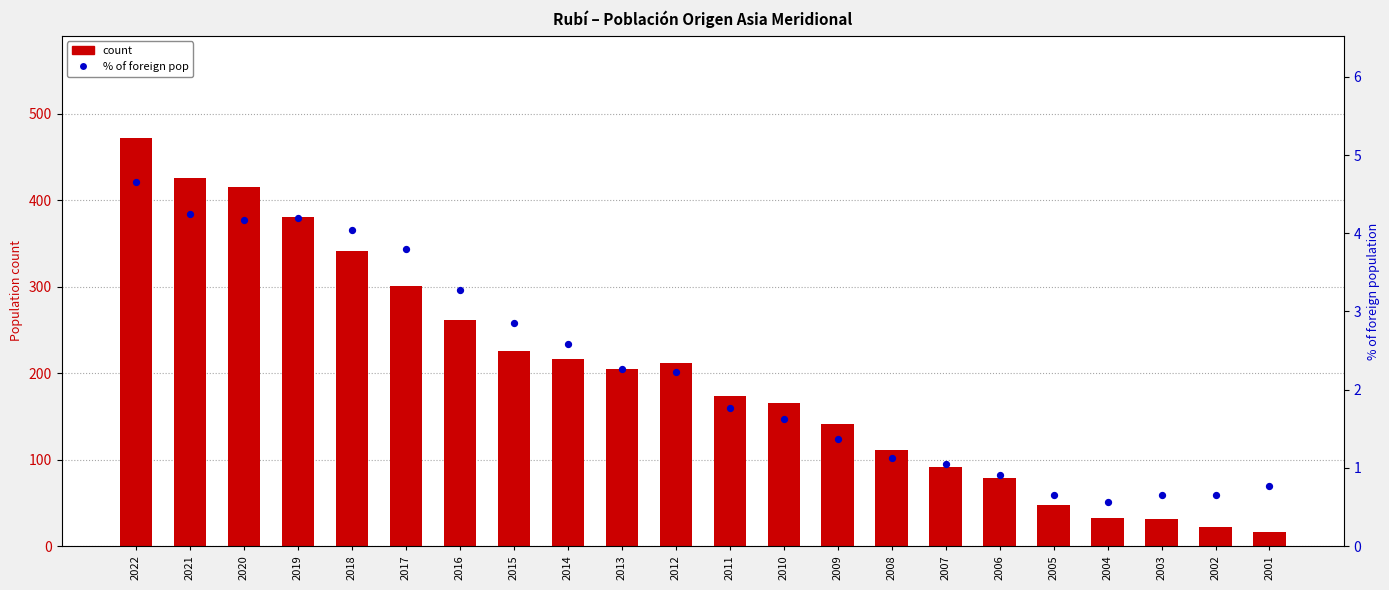

Is the value of % of foreign pop at 2020 greater than the value of count at 2016?

No